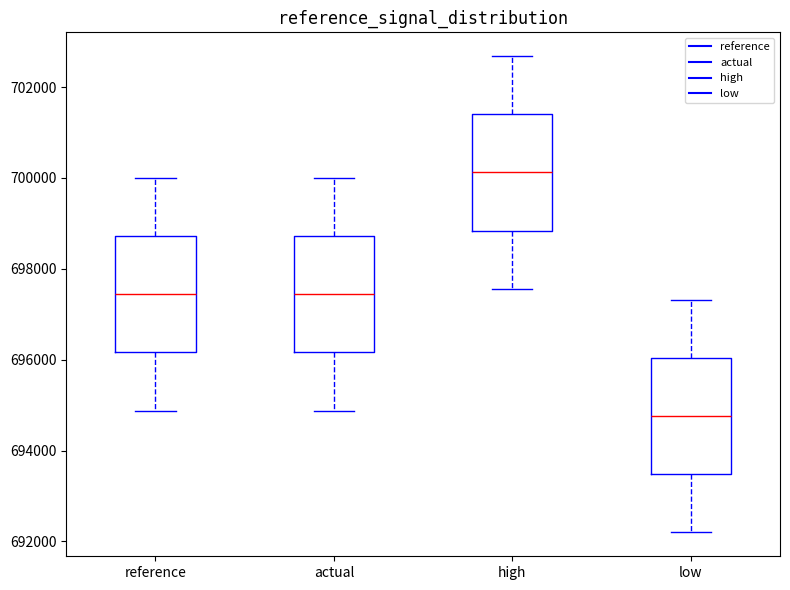

Reading left to right, read every box against the y-axis: the position of its median line, the range the box covers, and the ends of its whiskers. The values are not printed on the chart, so give them approximately, as read against the axis.

reference: median 697400, box 696200 to 698800, whiskers 694800 to 700000
actual: median 697400, box 696200 to 698800, whiskers 694800 to 700000
high: median 700200, box 698800 to 701400, whiskers 697600 to 702600
low: median 694800, box 693400 to 696000, whiskers 692200 to 697400